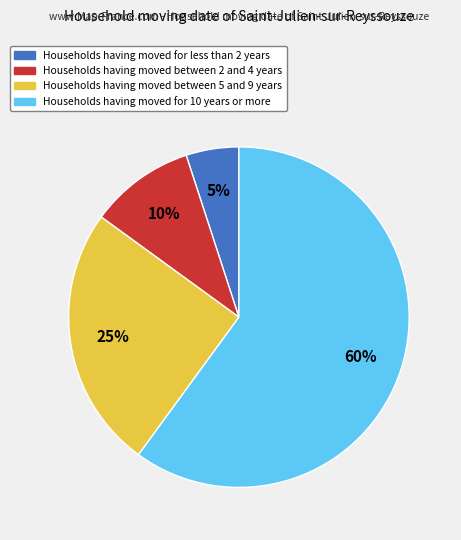

Is there a majority slice in this chart?

Yes